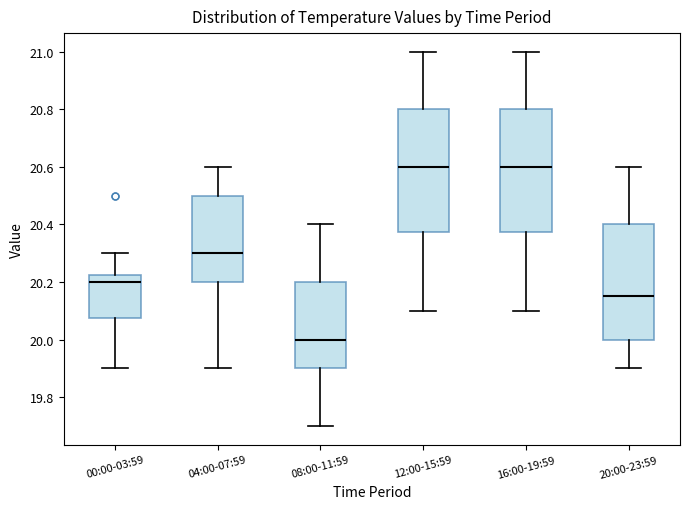

Reading left to right, transcribe this box plot: for each box, give where its median line is, the range the box spans, and where its two whiskers end, as read against the y-axis. The values are not printed on the chart, so give them approximately, as read against the axis.

00:00-03:59: median 20.20, box 20.08 to 20.22, whiskers 19.90 to 20.30
04:00-07:59: median 20.30, box 20.20 to 20.50, whiskers 19.90 to 20.60
08:00-11:59: median 20.00, box 19.90 to 20.20, whiskers 19.70 to 20.40
12:00-15:59: median 20.60, box 20.38 to 20.80, whiskers 20.10 to 21.00
16:00-19:59: median 20.60, box 20.38 to 20.80, whiskers 20.10 to 21.00
20:00-23:59: median 20.16, box 20.00 to 20.40, whiskers 19.90 to 20.60